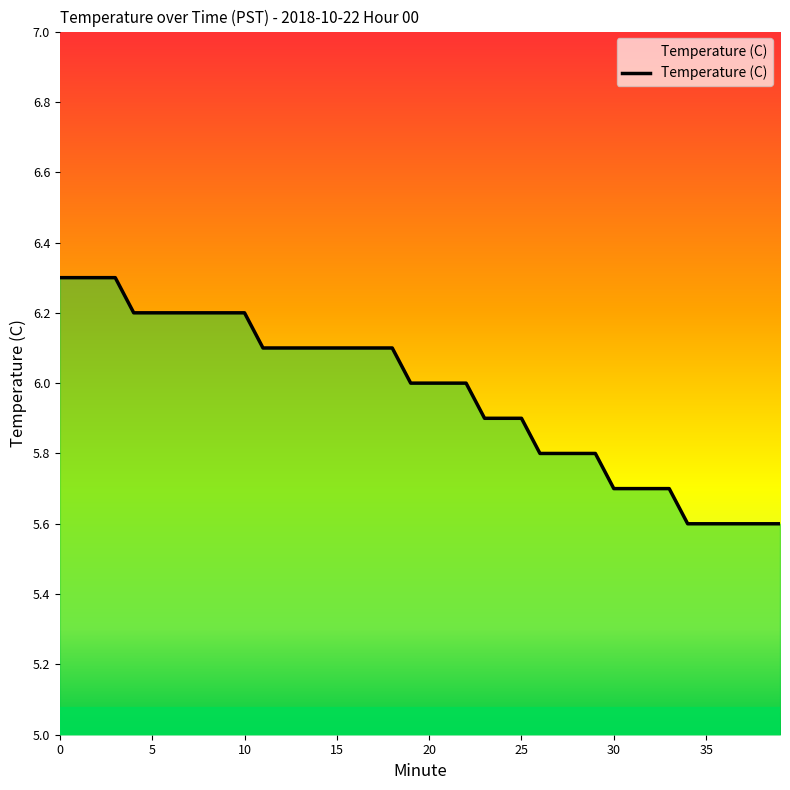

Does the chart display data point markers on the line(s)?

No